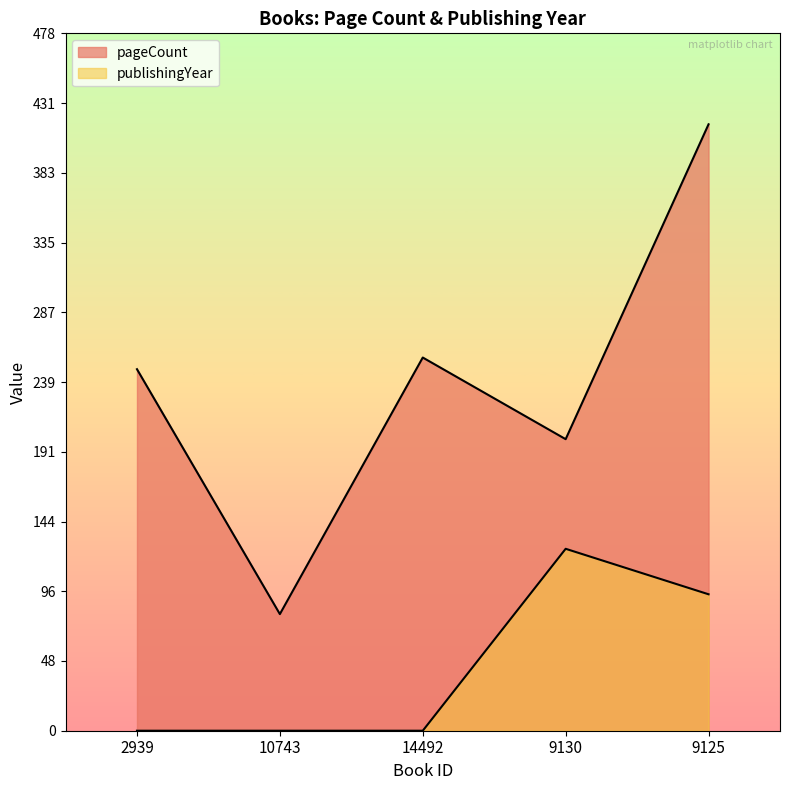

True or false: pageCount has a value of 664.4 at 9125.

False